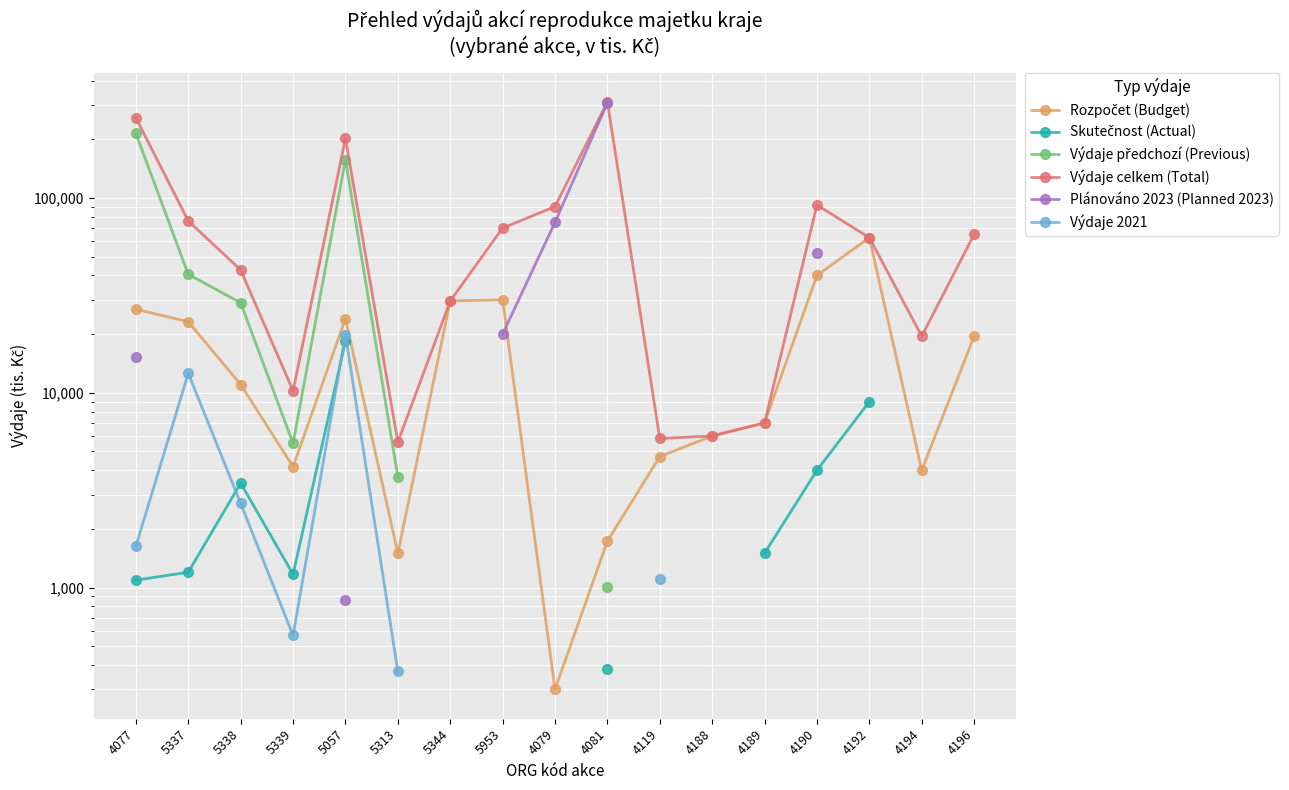

True or false: Výdaje 2021 and Plánováno 2023 (Planned 2023) intersect in this chart.

False